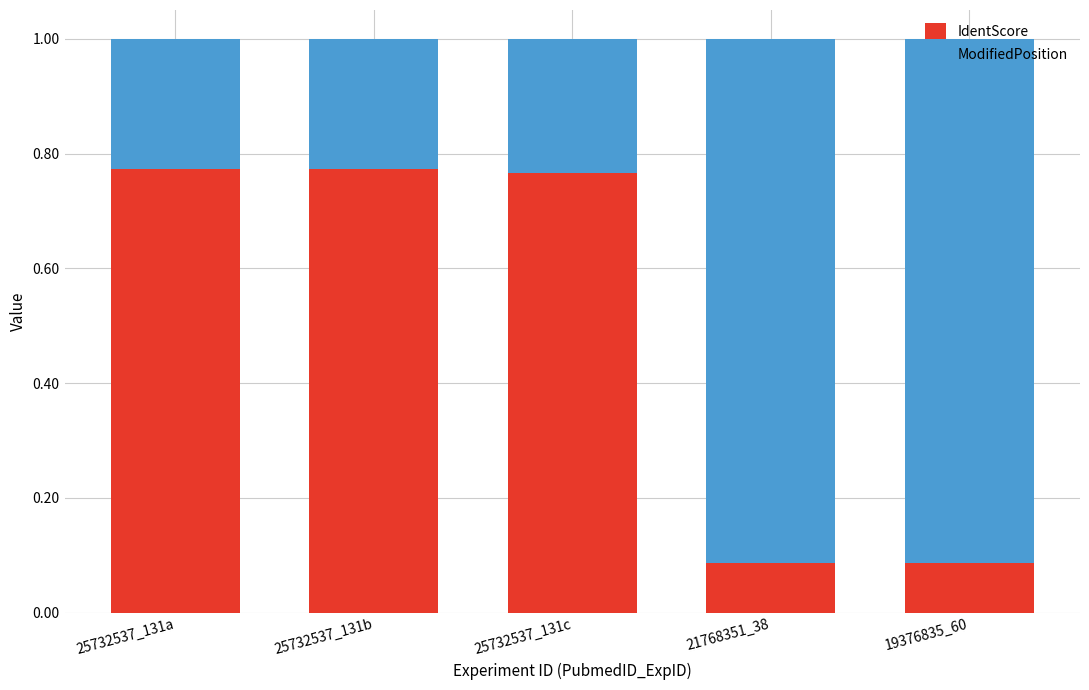

What is the average value of the IdentScore series?

0.5